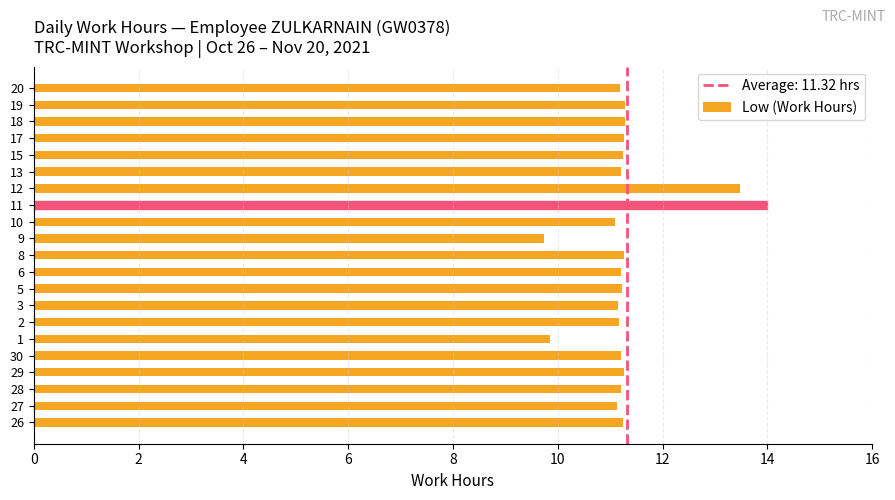

What is the average value?

11.3